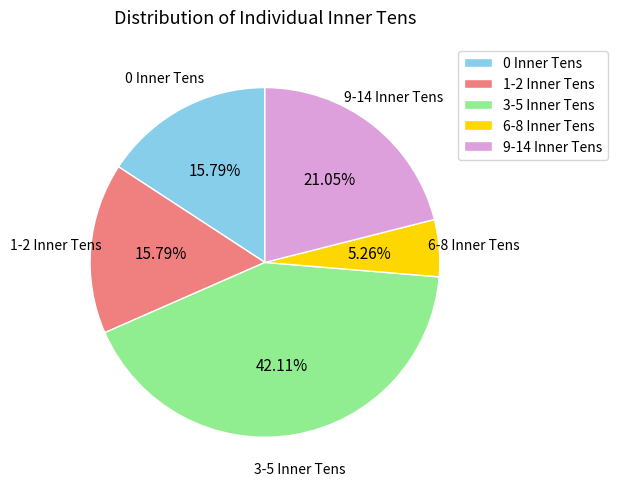

What percentage is the 1-2 Inner Tens slice, to the nearest percent?

16%